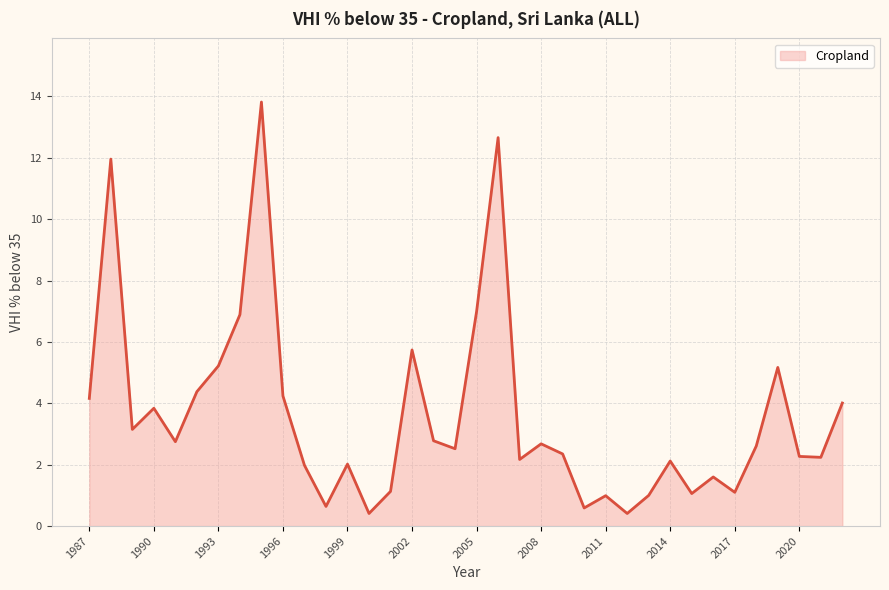

What is the difference between the maximum and minimum values?

13.4